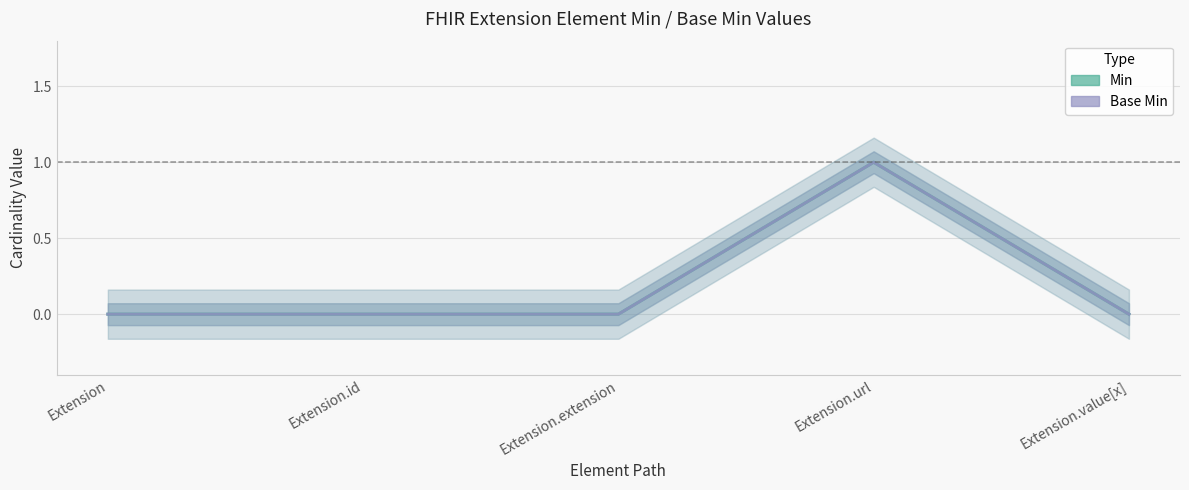

What is the label of the 4th point from the right?

Extension.id